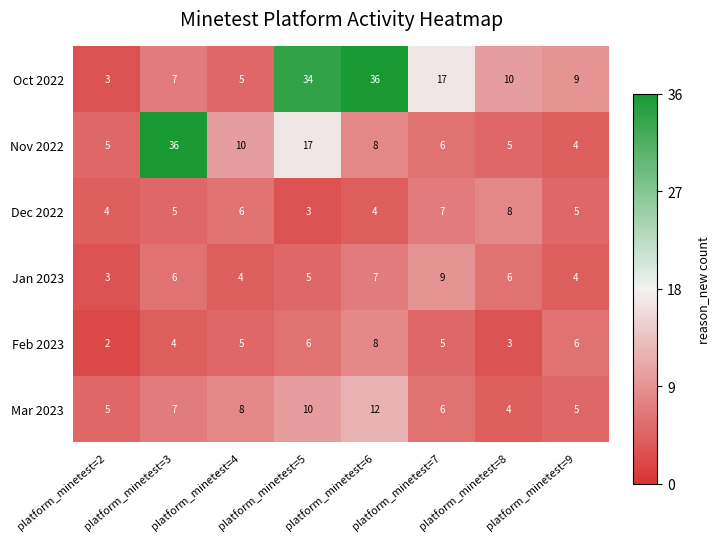

What is the difference between the highest and lowest values at platform_minetest=4?

6